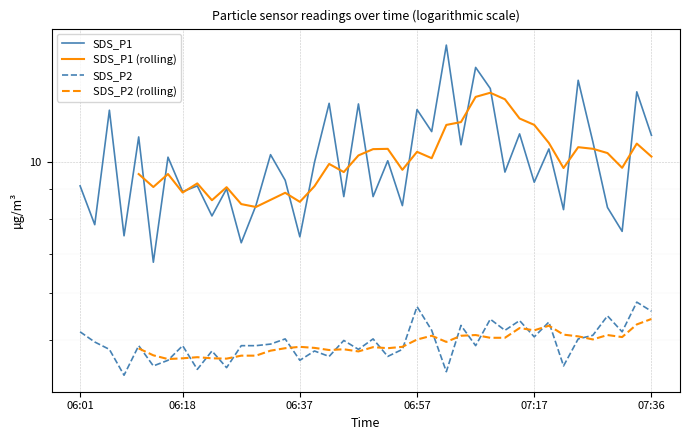

What value does the SDS_P2 series have at 2023/09/25 07:29?

5.5